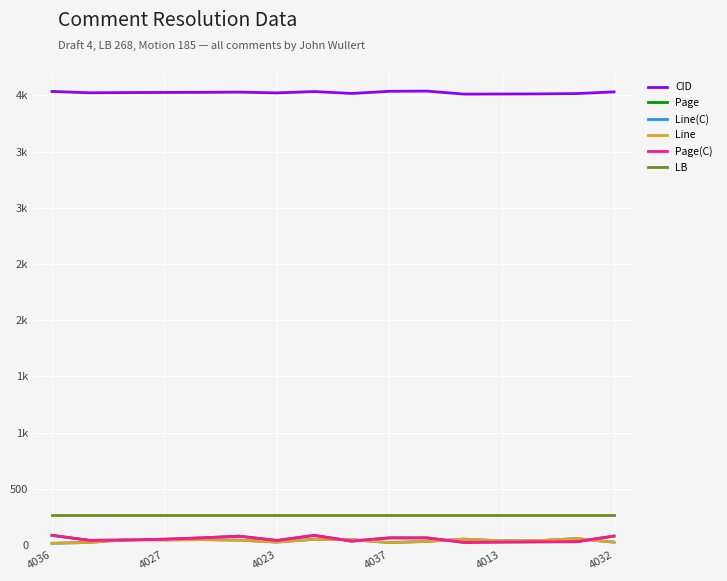

Does the chart have visible grid lines?

Yes